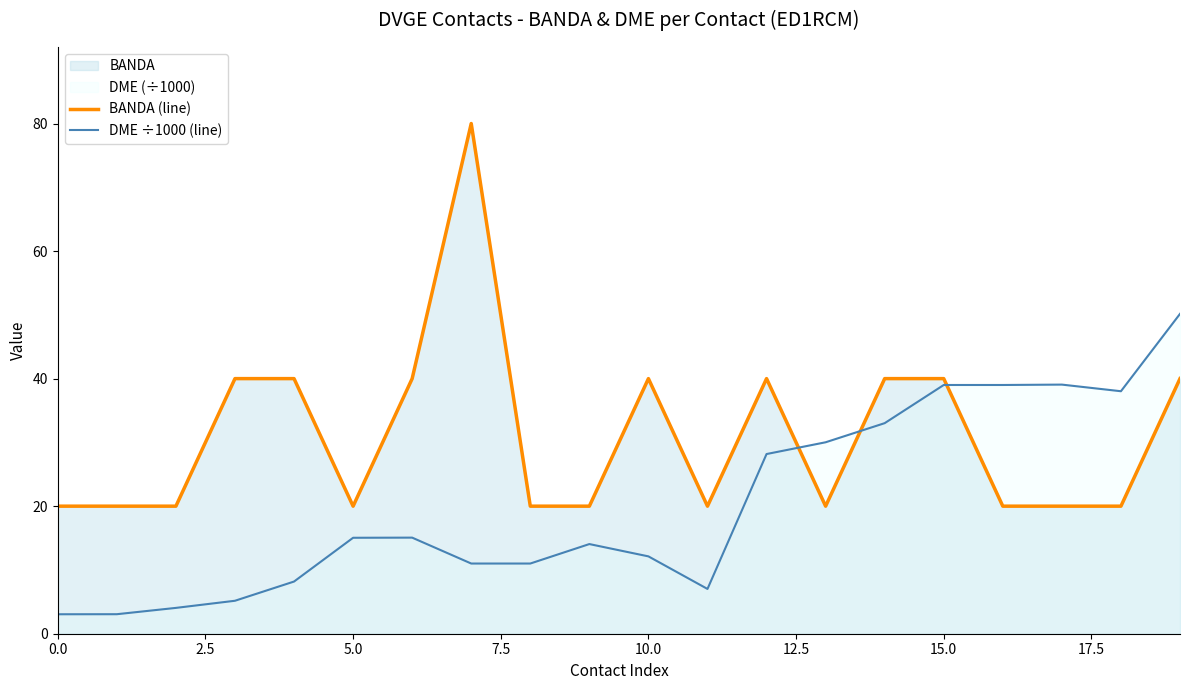

After their last crossing, which series has the higher values: BANDA (line) or DME ÷1000 (line)?

DME ÷1000 (line)